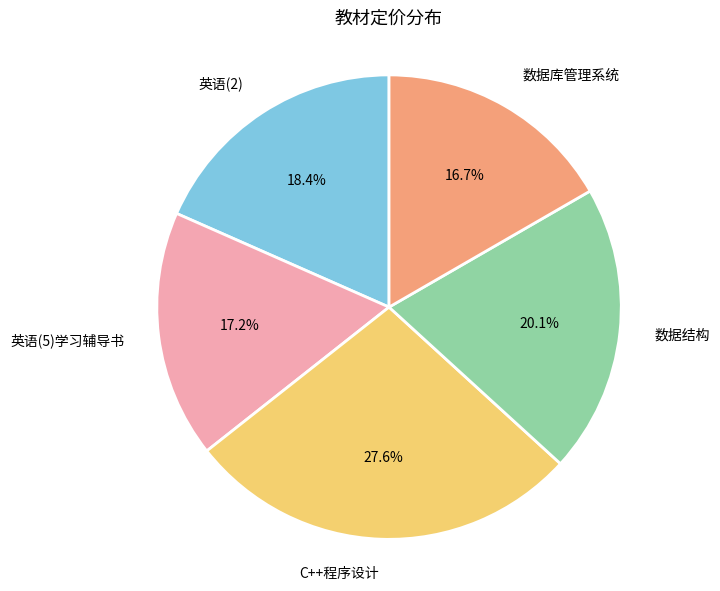

Do 数据库管理系统 and 英语(2) together represent more than half of the pie?

No